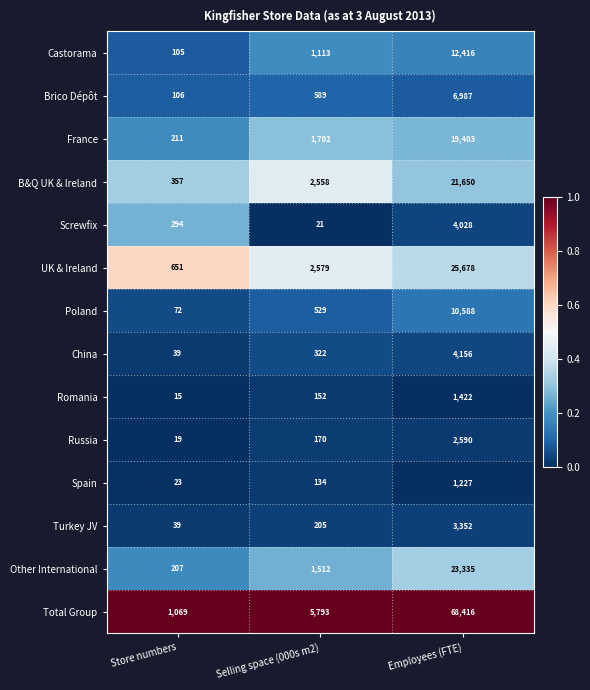

What is the total value across all series at Selling space (000s m2)?

17379